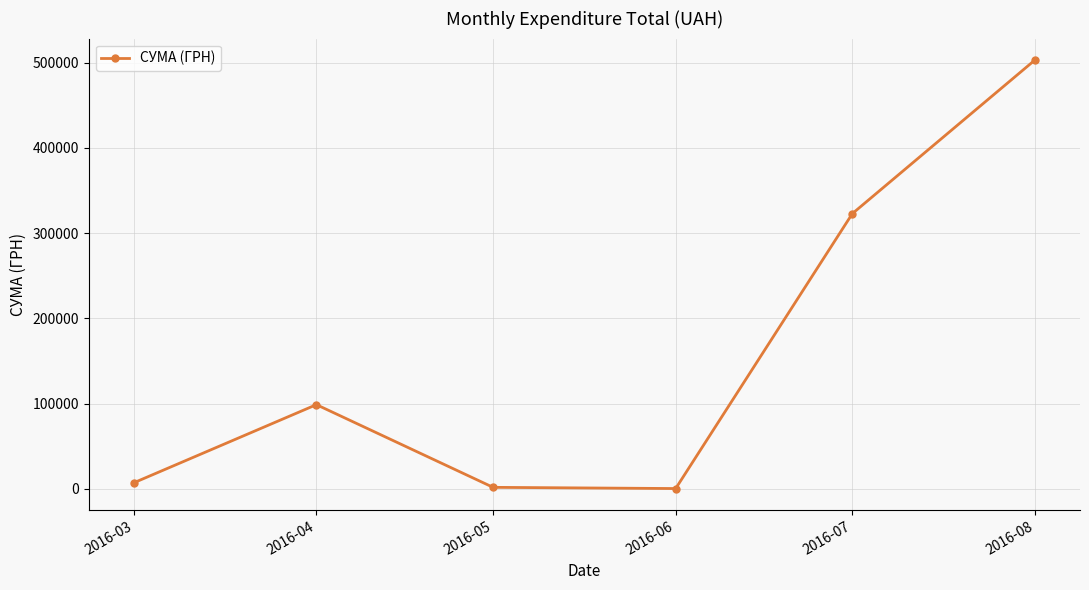

What is the difference between the maximum and minimum values?

502846.8